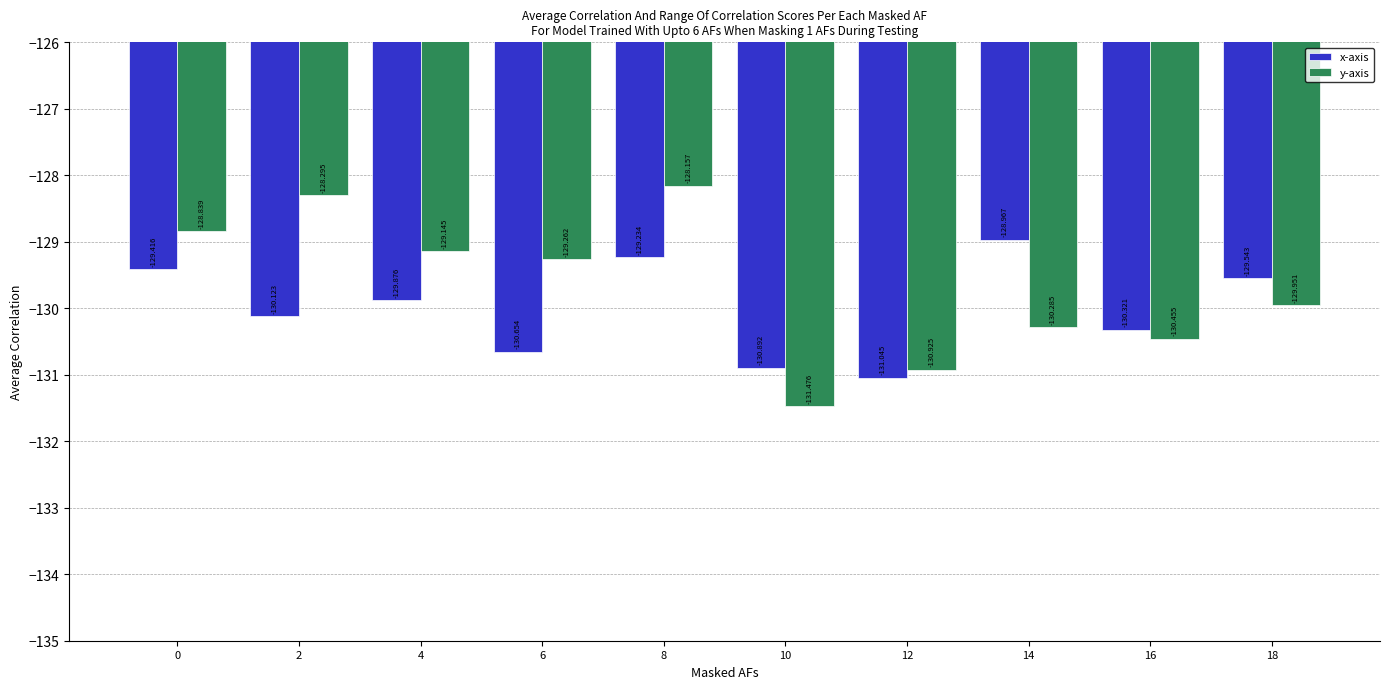

Which category has the highest value across all series?

8